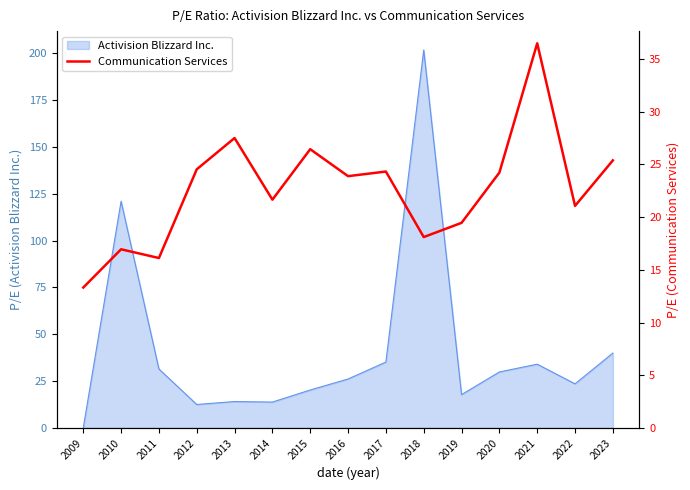

Which category has the lowest value in the Activision Blizzard Inc. series?

2009